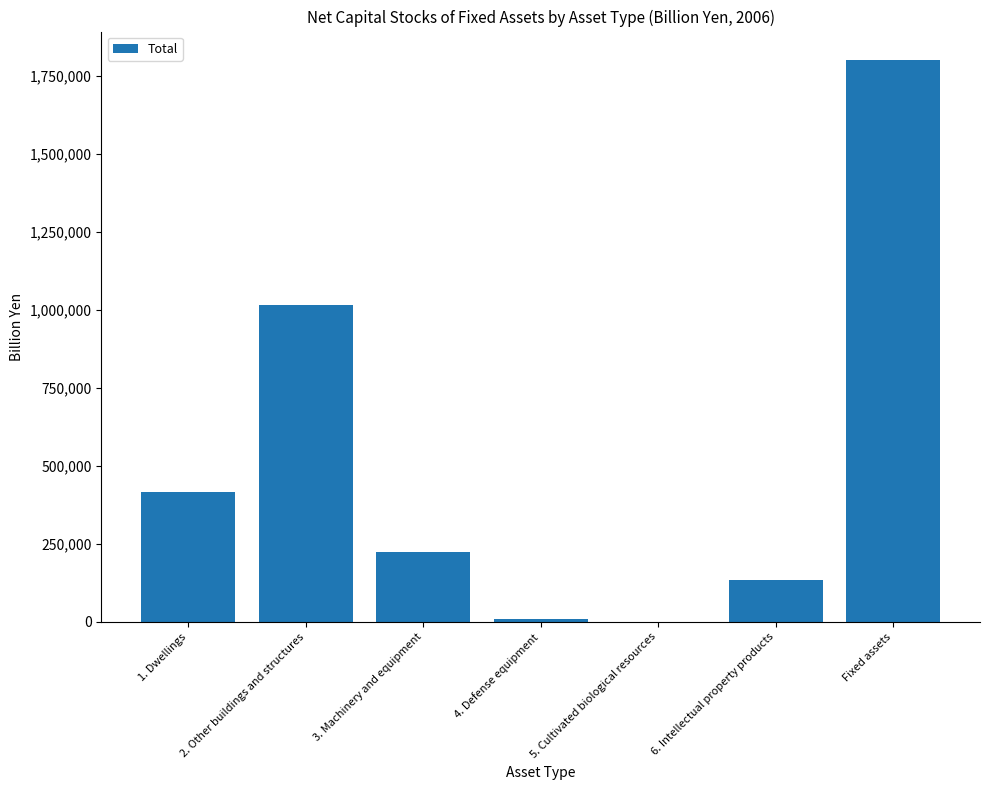

Where does the data first go above 225201?

1. Dwellings